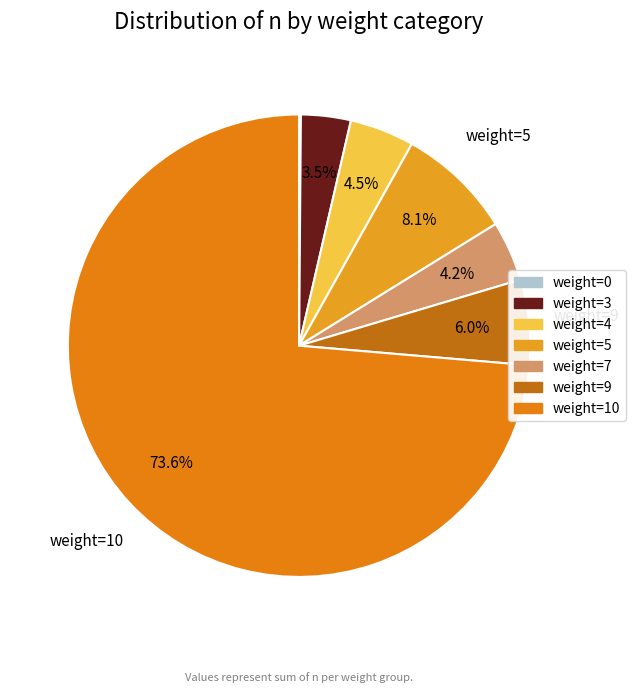

Count the number of slices in the pie.

7